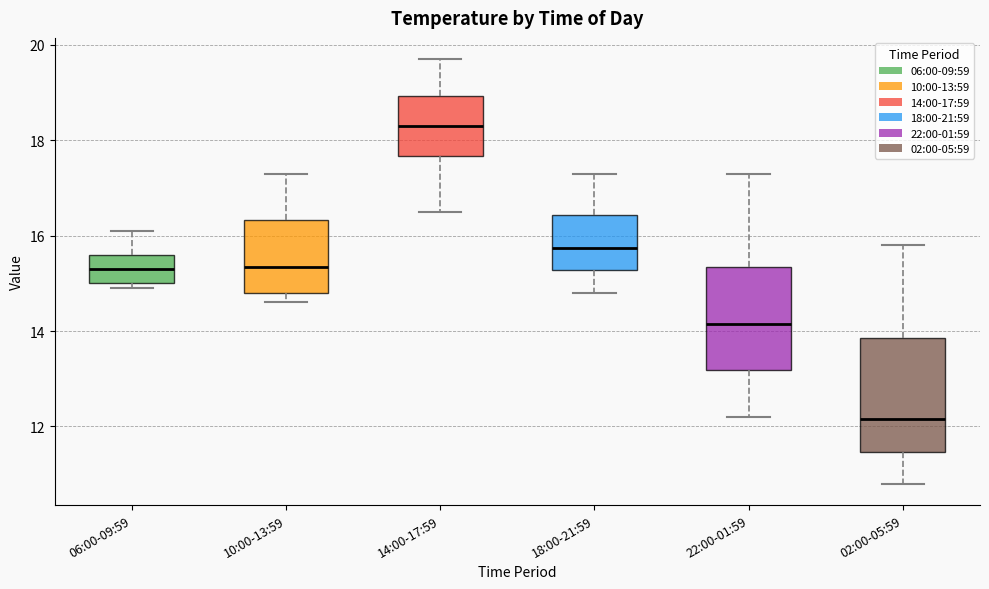

Reading left to right, transcribe this box plot: for each box, give where its median line is, the range the box spans, and where its two whiskers end, as read against the y-axis. The values are not printed on the chart, so give them approximately, as read against the axis.

06:00-09:59: median 15.4, box 15.0 to 15.6, whiskers 15.0 (just below the box's lower edge) to 16.2
10:00-13:59: median 15.4, box 14.8 to 16.4, whiskers 14.6 to 17.4
14:00-17:59: median 18.4, box 17.6 to 19.0, whiskers 16.6 to 19.8
18:00-21:59: median 15.8, box 15.2 to 16.4, whiskers 14.8 to 17.4
22:00-01:59: median 14.2, box 13.2 to 15.4, whiskers 12.2 to 17.4
02:00-05:59: median 12.2, box 11.4 to 13.8, whiskers 10.8 to 15.8